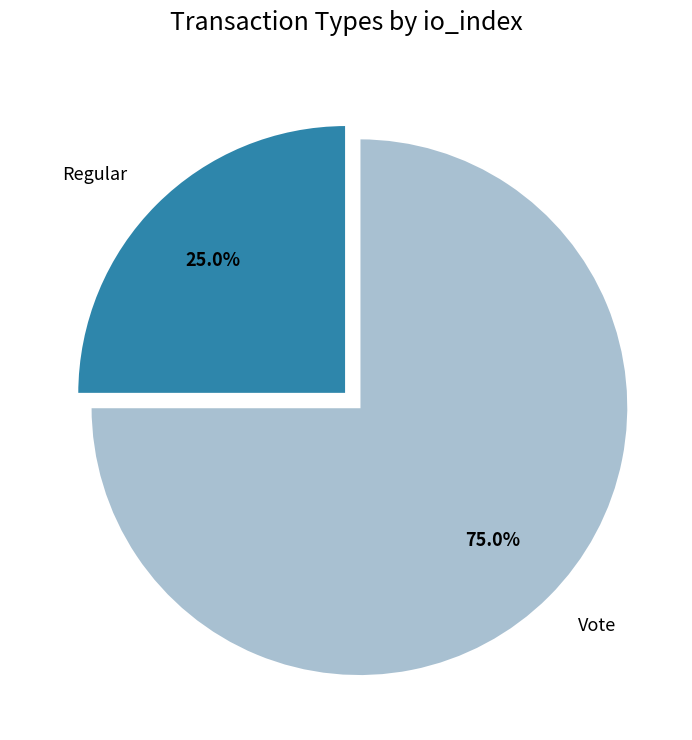

Which category has the smallest portion of the pie?

Regular